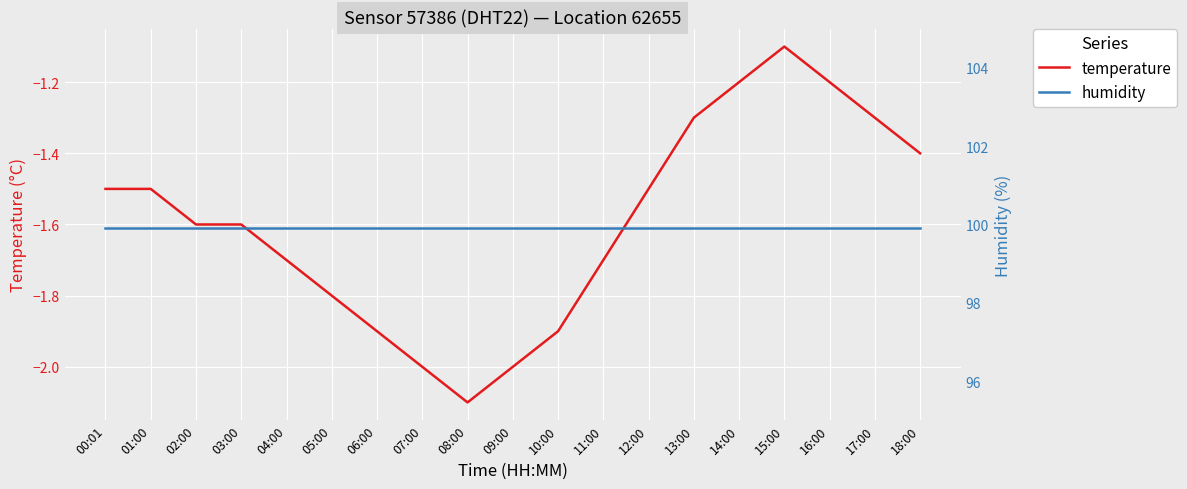

Count the number of data series in this chart.

2